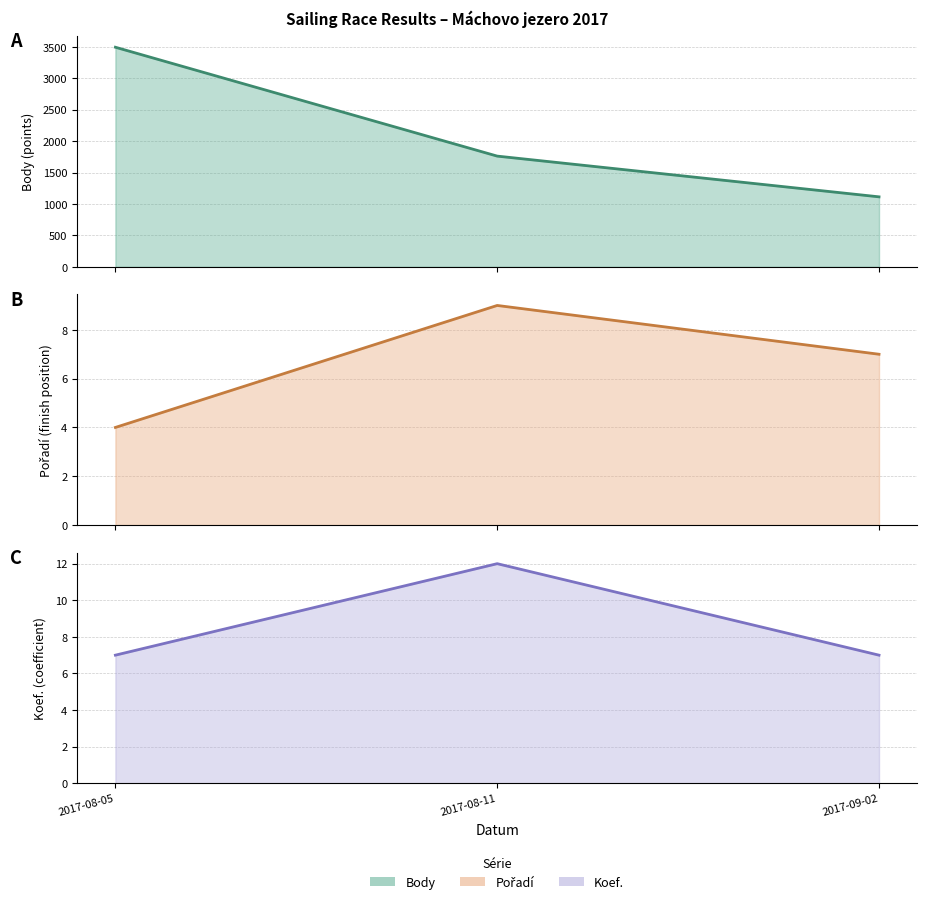

Reading left to right, transcribe all the data shown in this chart.

Body: 2017-08-05=3493	2017-08-11=1761	2017-09-02=1113
Pořadí: 2017-08-05=4	2017-08-11=9	2017-09-02=7
Koef.: 2017-08-05=7	2017-08-11=12	2017-09-02=7